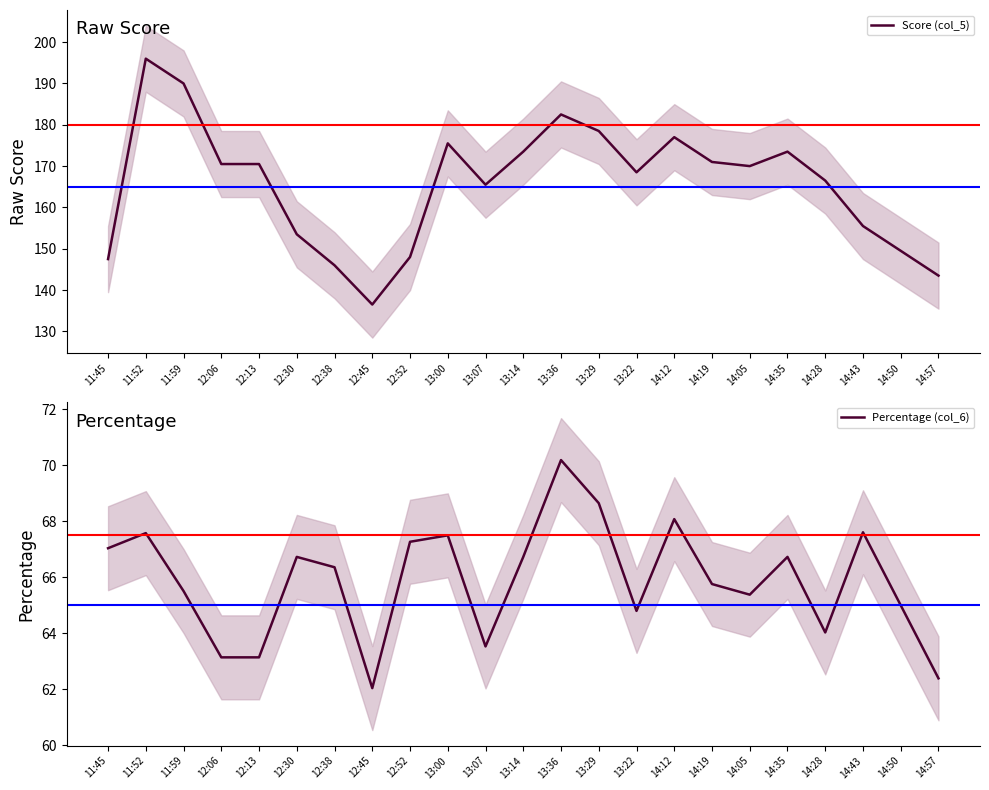

Is this an area chart (filled region under the line)?

No